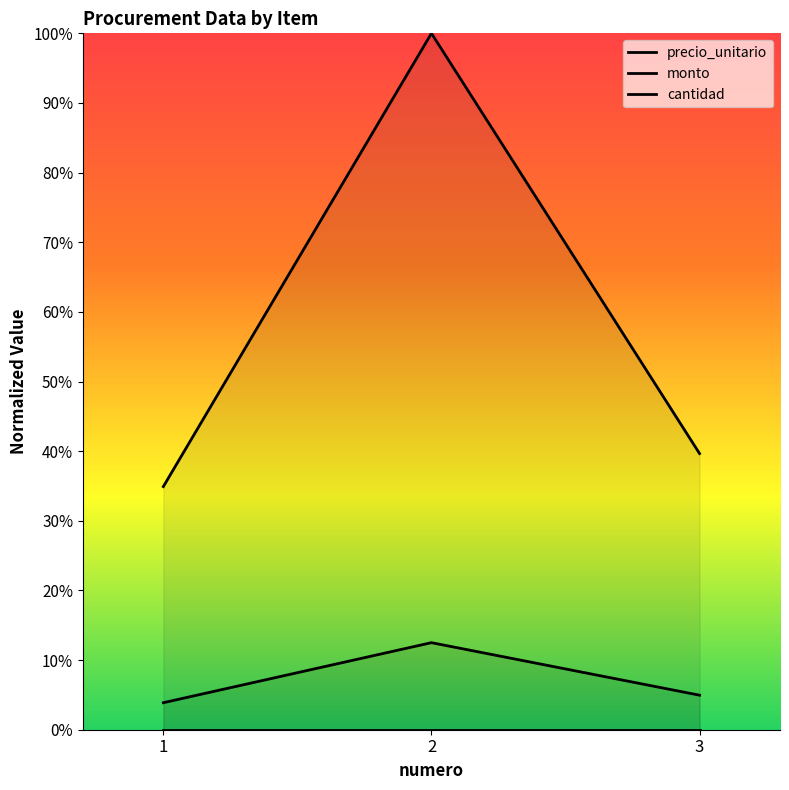

List the series in order of their peak value, highest first.

monto, precio_unitario, cantidad